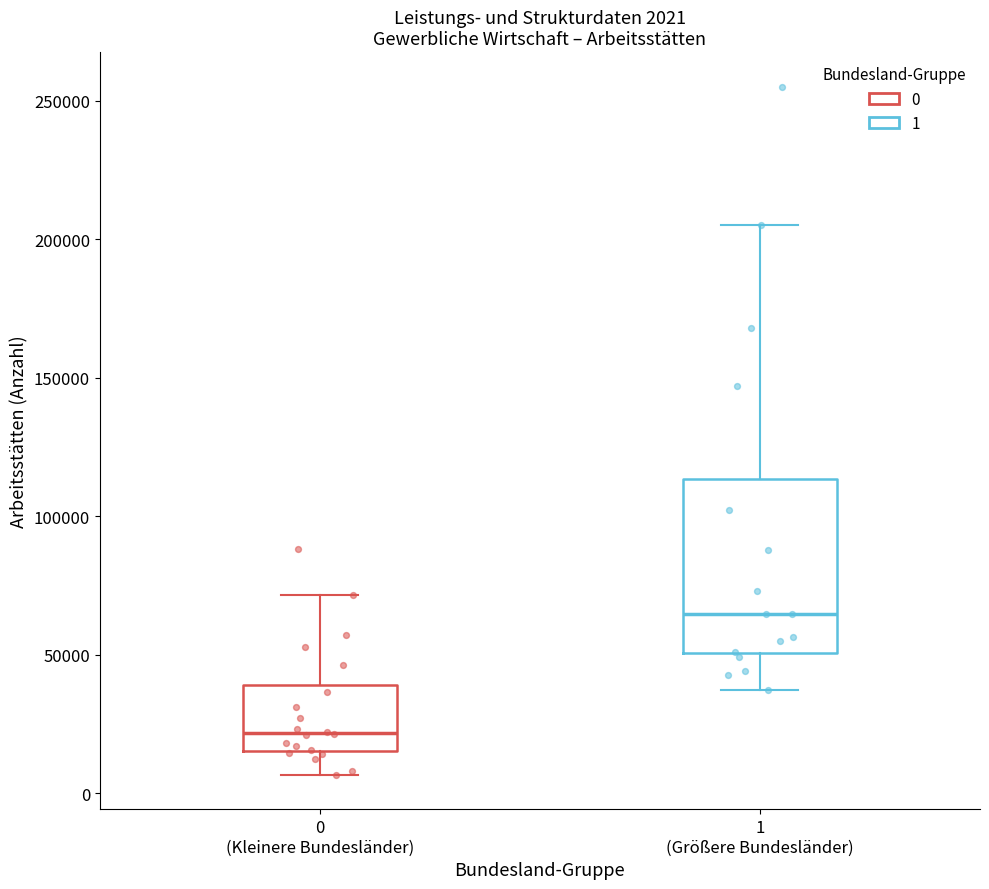

Which box has the lowest median line?

0 (Kleinere Bundesländer)